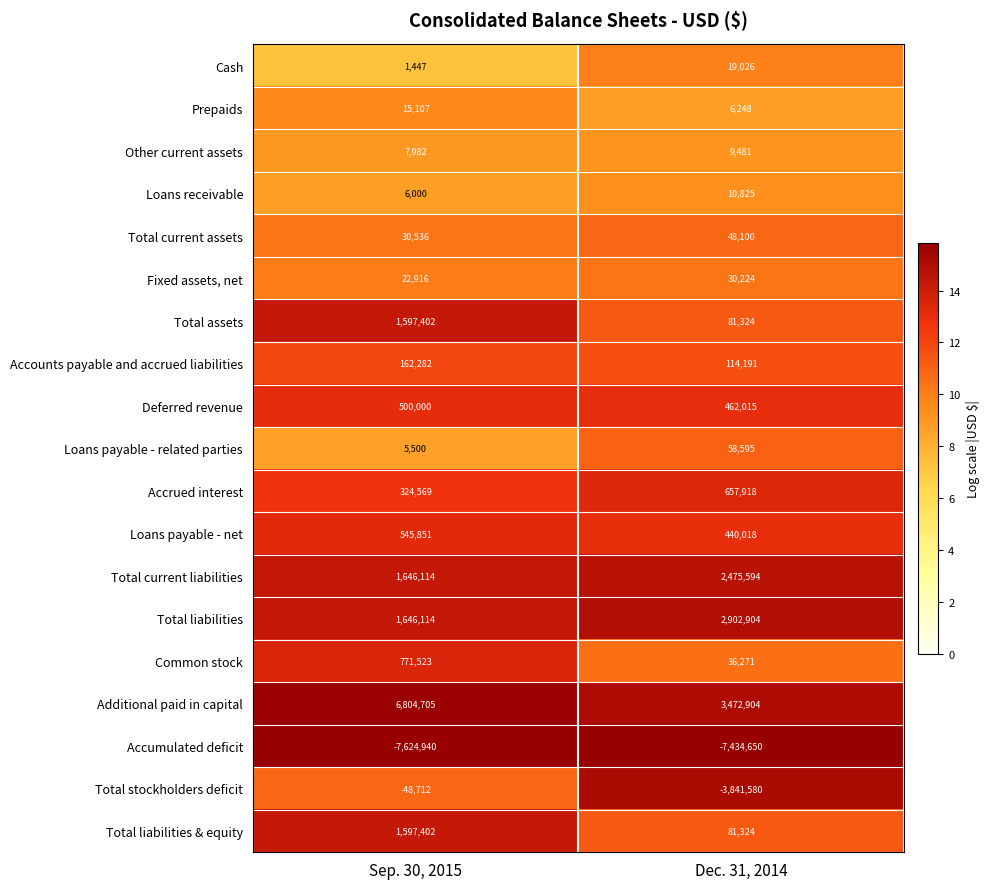

What is the spread (max minus min) of values at Dec. 31, 2014?

10907554